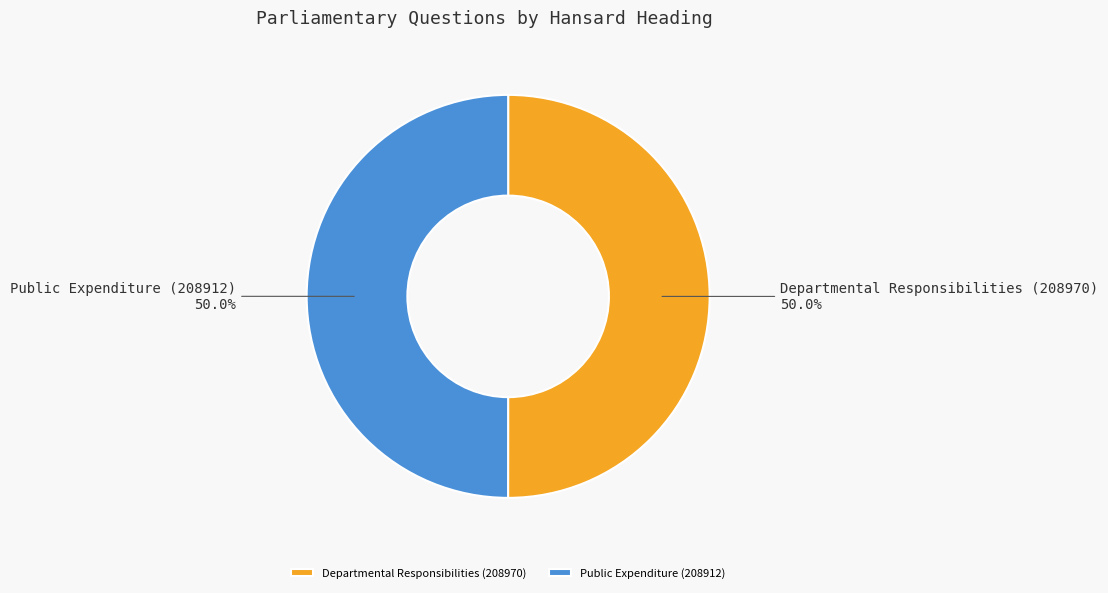

True or false: Departmental Responsibilities (208970) accounts for 50% of the total.

True